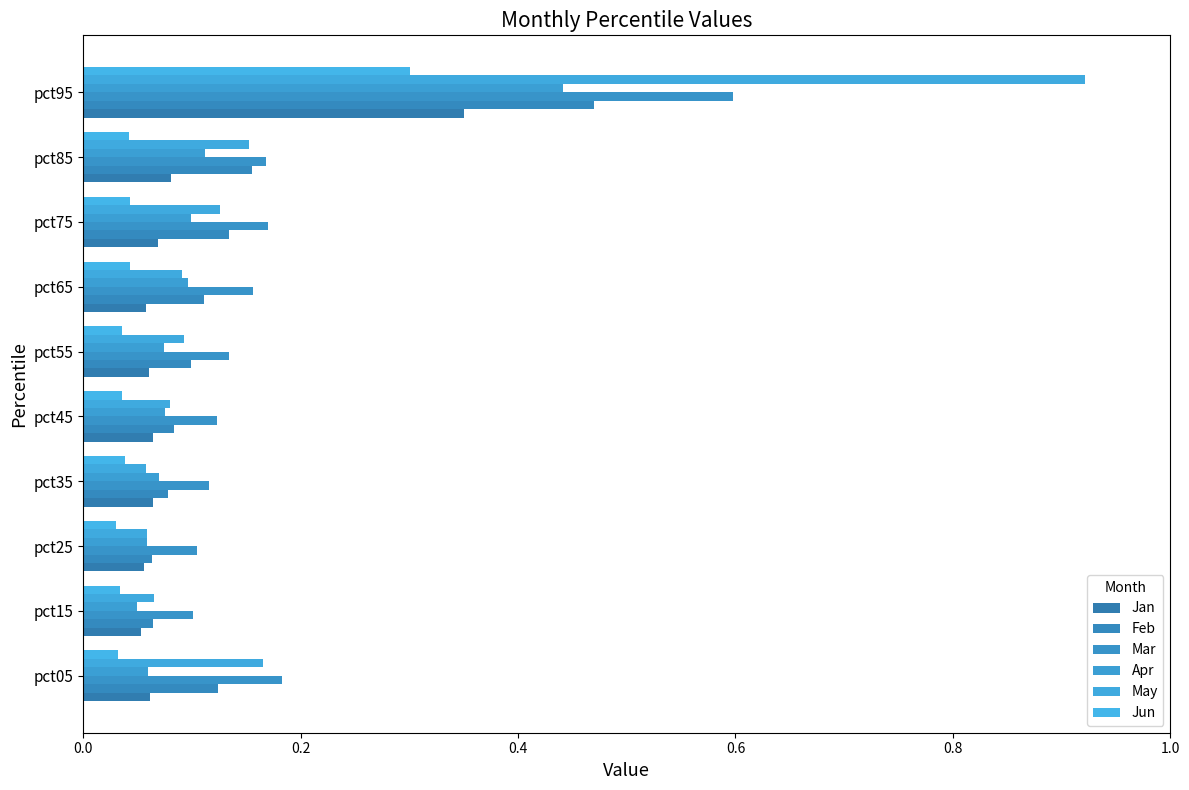

How many Mar values are between 0 and 1?

10